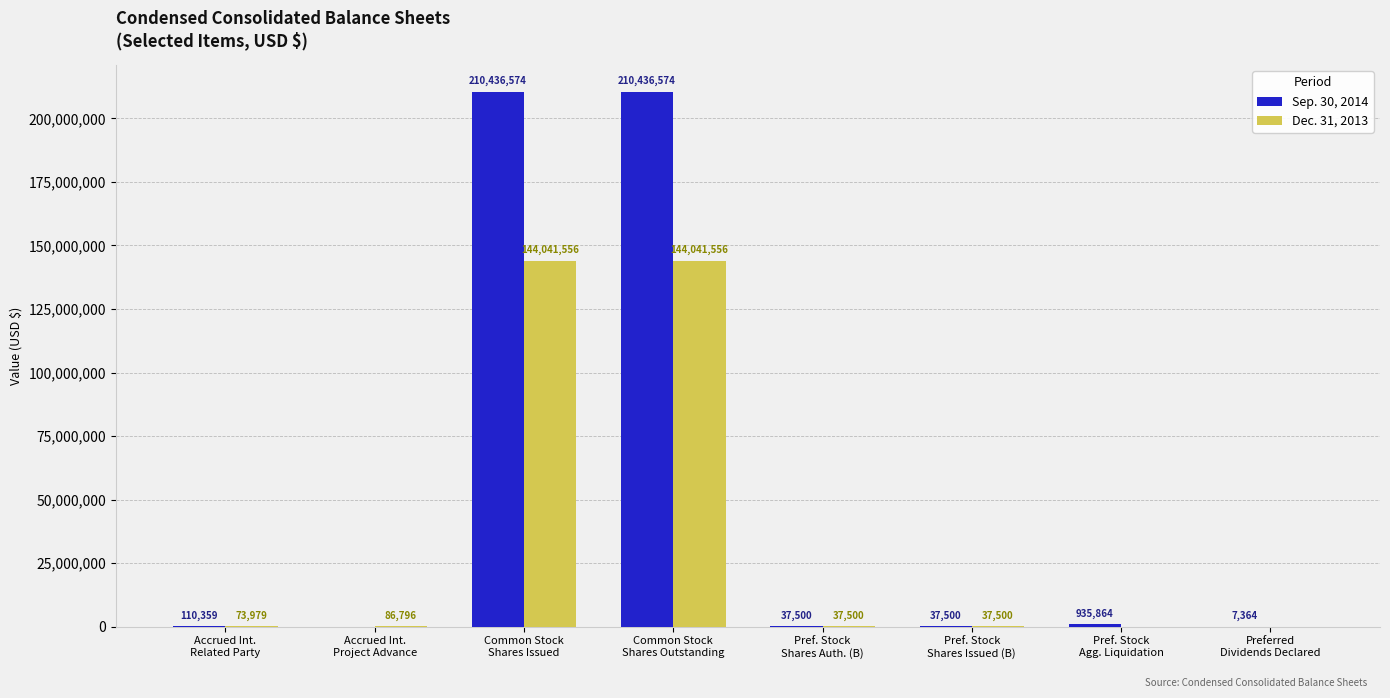

Which series has the largest total across all categories?

Sep. 30, 2014